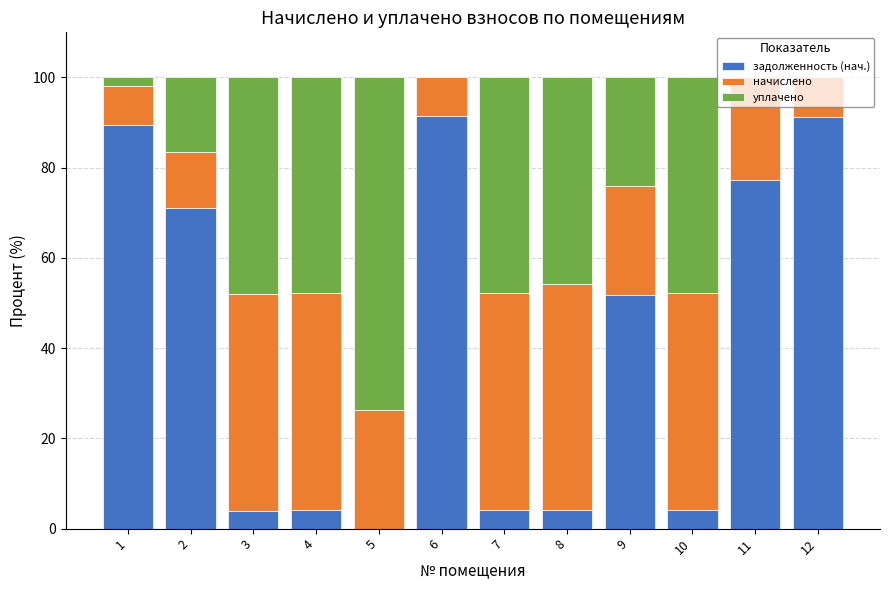

Are the bars grouped side by side (vs. stacked)?

No